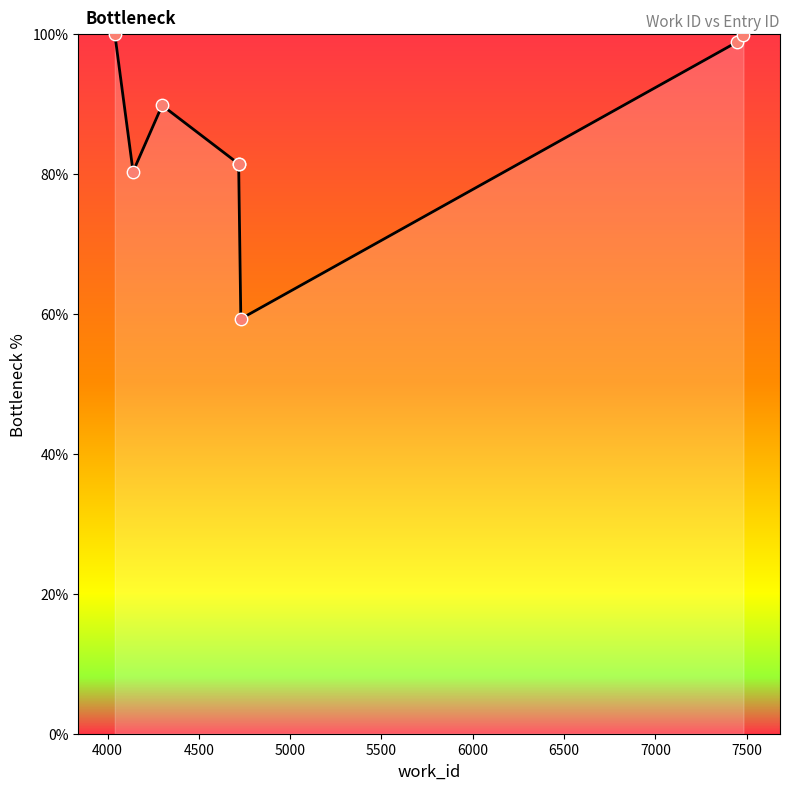

Which has a higher value, 6000 or 6500?

6500